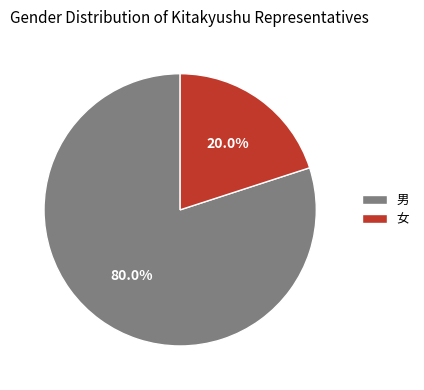

Combined, do 女 and 男 account for over 50%?

Yes